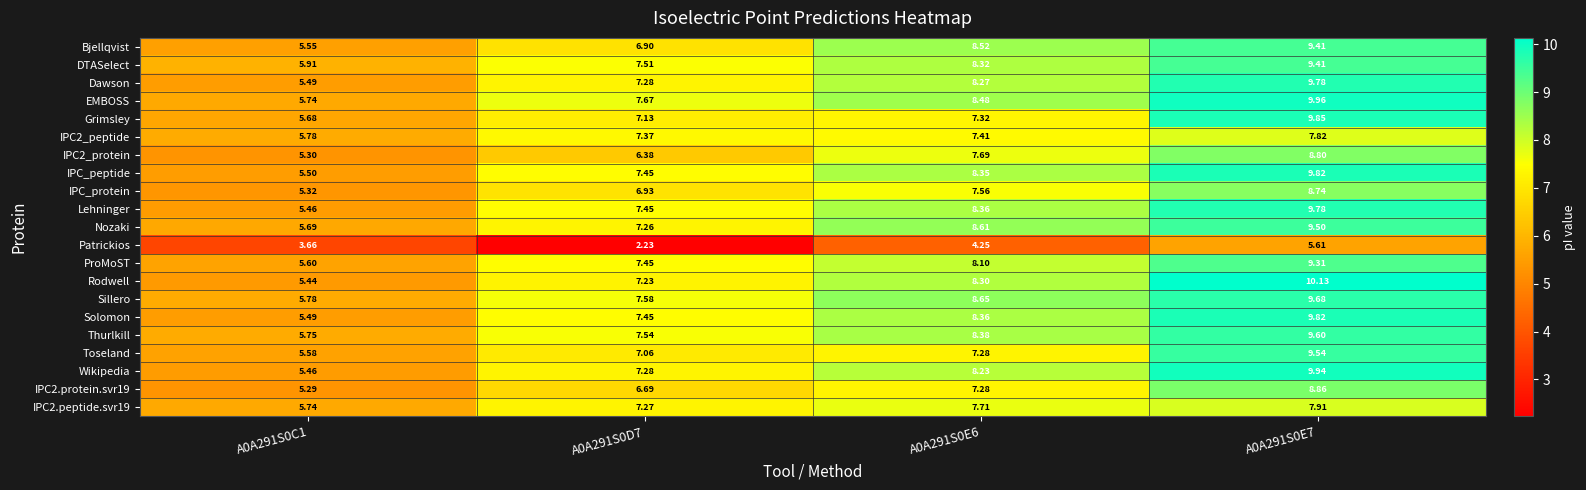

Is the value of Lehninger at A0A291S0C1 greater than the value of Sillero at A0A291S0C1?

No